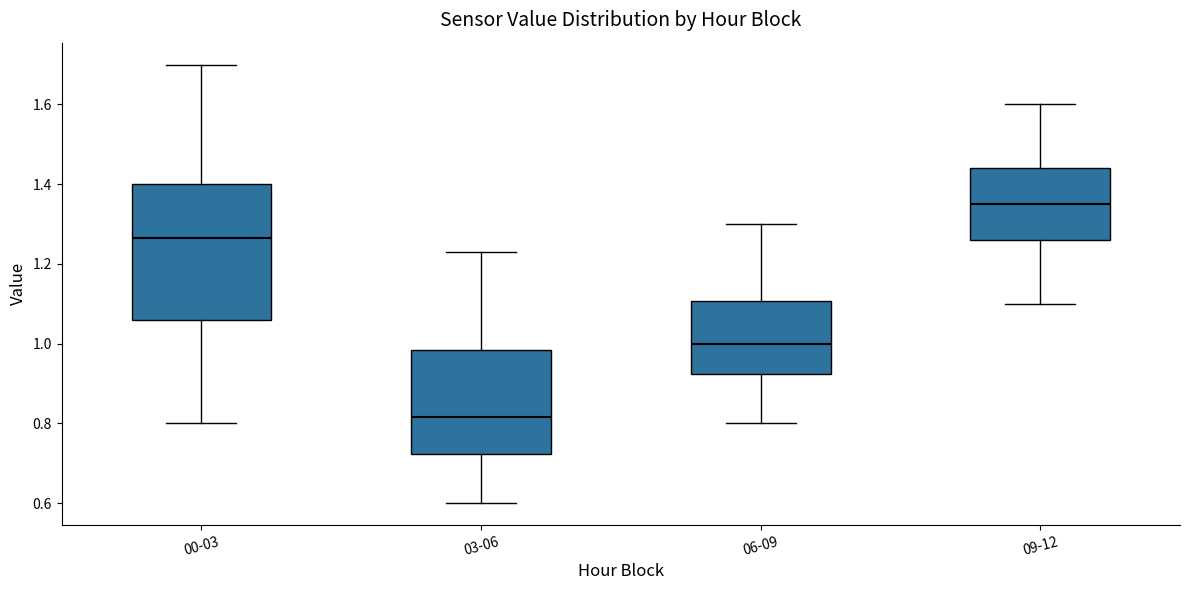

Reading left to right, read every box against the y-axis: the position of its median line, the range the box covers, and the ends of its whiskers. The values are not printed on the chart, so give them approximately, as read against the axis.

00-03: median 1.26, box 1.06 to 1.40, whiskers 0.80 to 1.70
03-06: median 0.82, box 0.72 to 0.98, whiskers 0.60 to 1.24
06-09: median 1.00, box 0.92 to 1.10, whiskers 0.80 to 1.30
09-12: median 1.36, box 1.26 to 1.44, whiskers 1.10 to 1.60